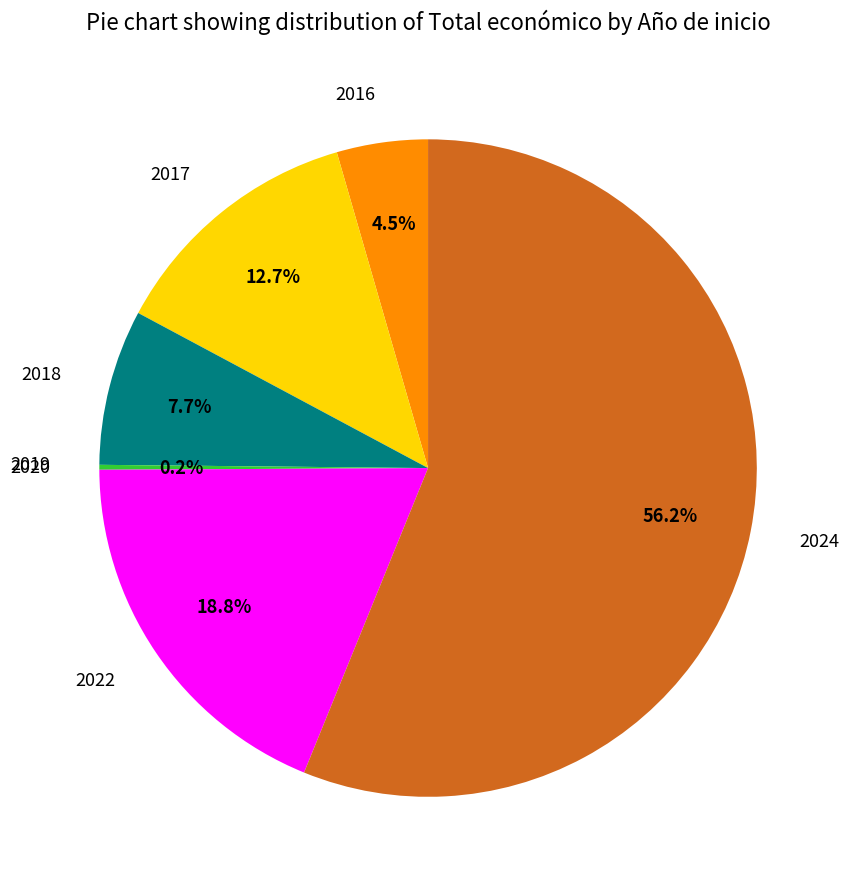

Is it true that 2017 is 13% of the pie?

True